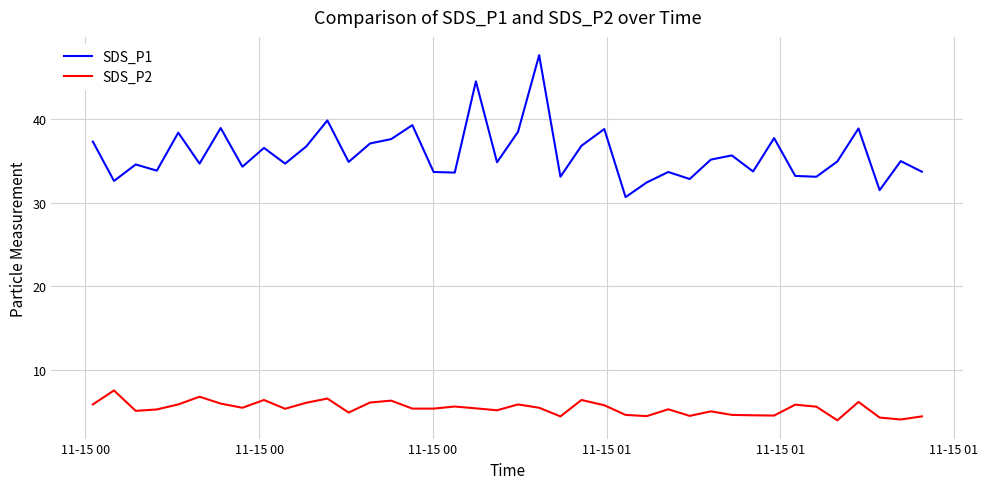

True or false: SDS_P2 and SDS_P1 cross at least once.

False